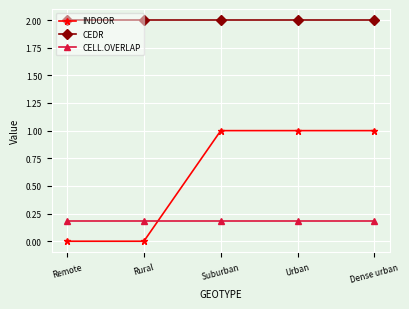

True or false: CEDR has a value of 2.0 at Remote.

True